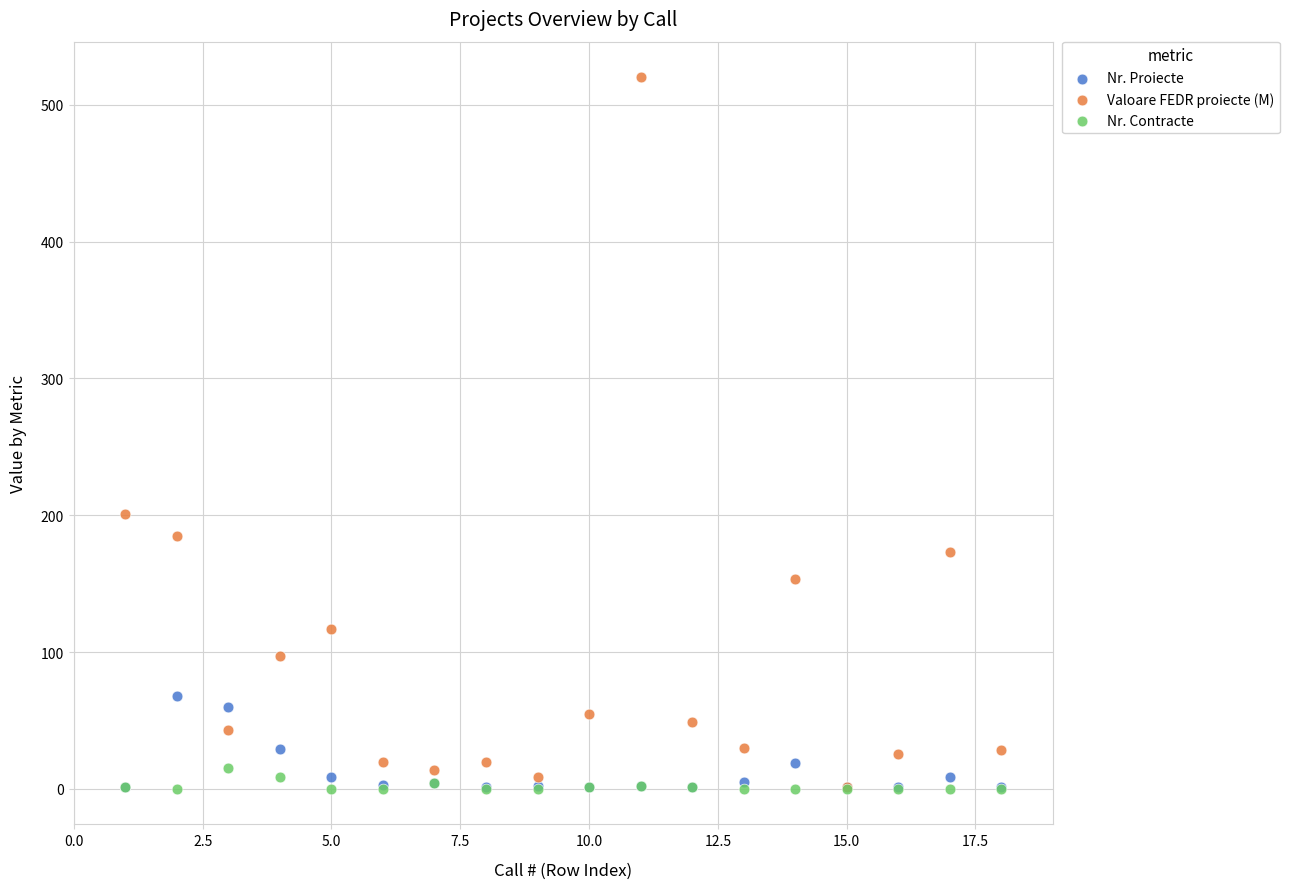

What are all the series names shown in the legend?

Nr. Proiecte, Valoare FEDR proiecte (M), Nr. Contracte